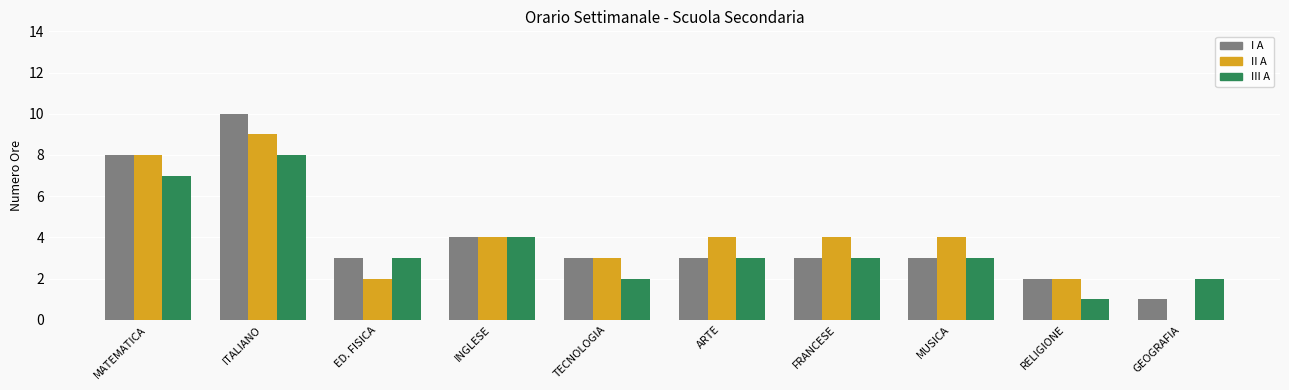

At which category is the sum across all series the highest?

ITALIANO